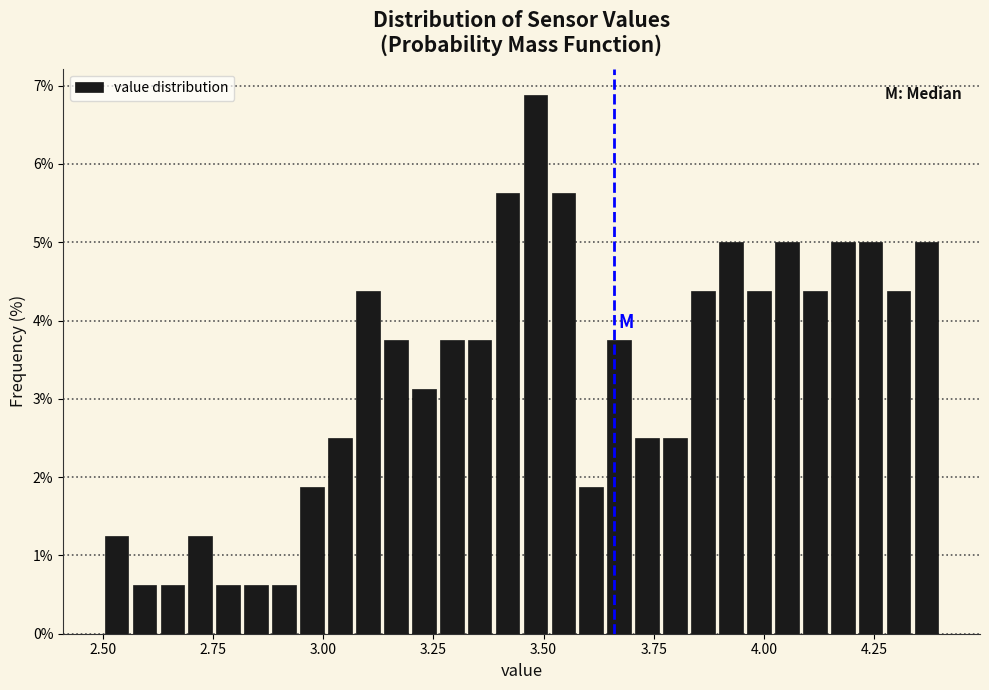

Read against the x-axis, roughly where is the centre of the tallest bar?

3.50